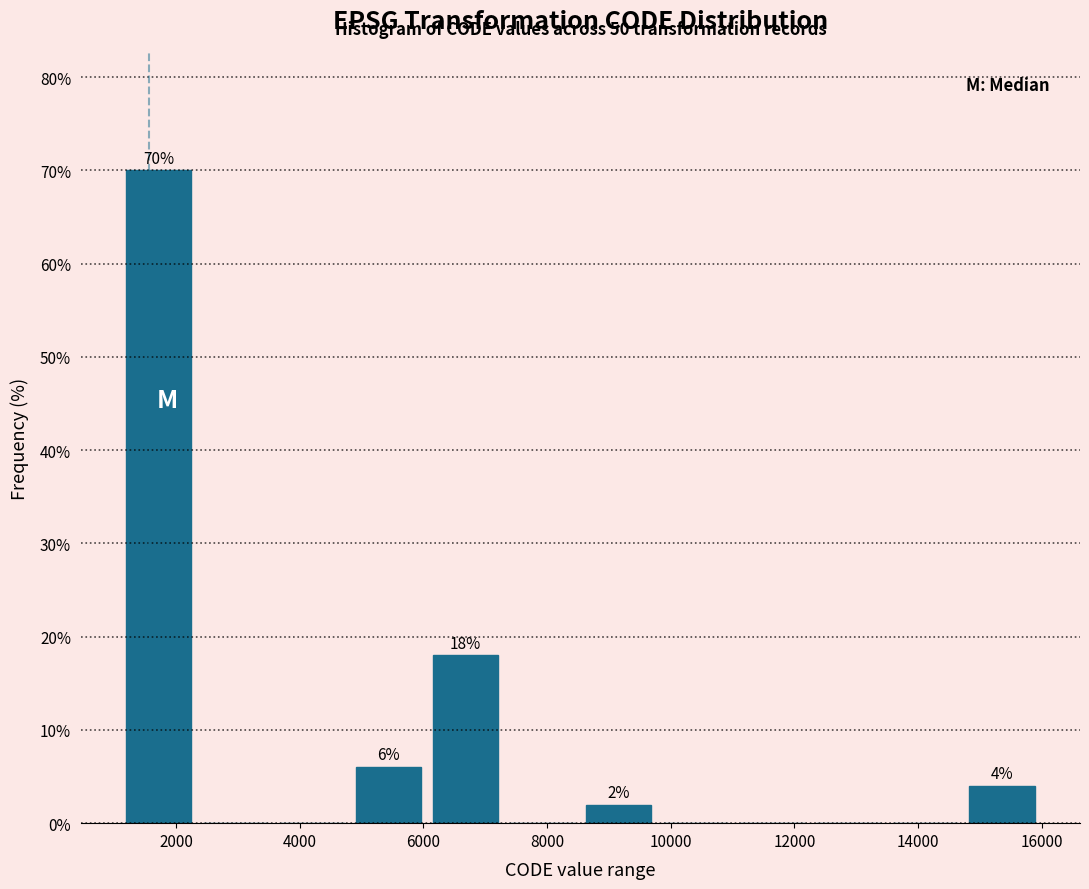

Which range on the x-axis has the tallest bar?

1200 to 2400